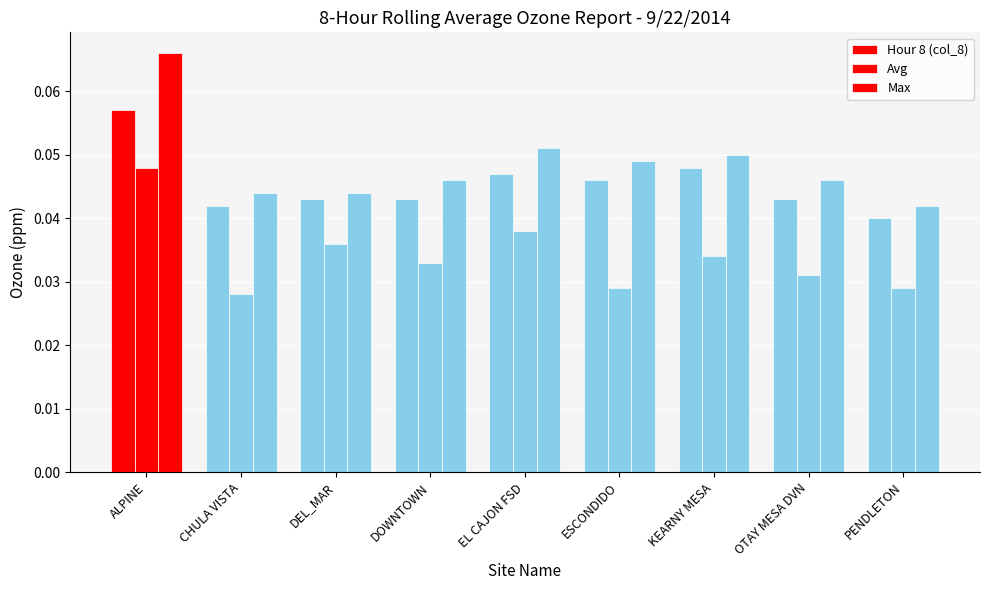

What is the maximum value shown in the chart?

0.1